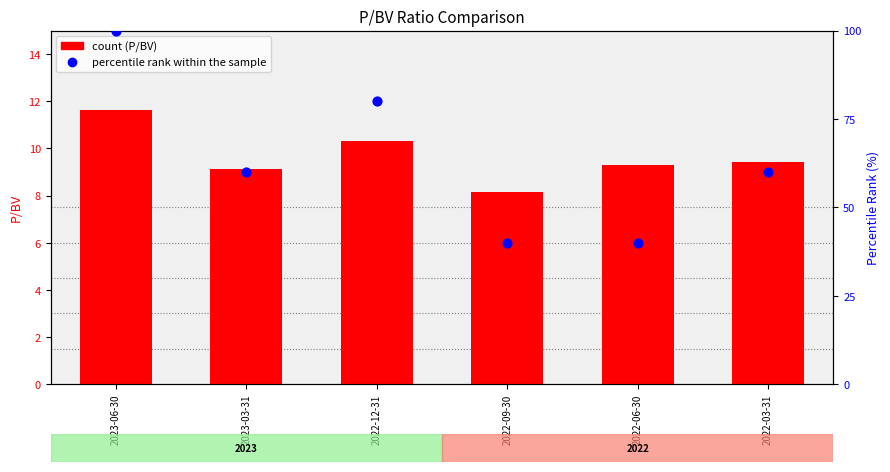

Between 2023-06-30 and 2022-06-30, which is larger?

2023-06-30